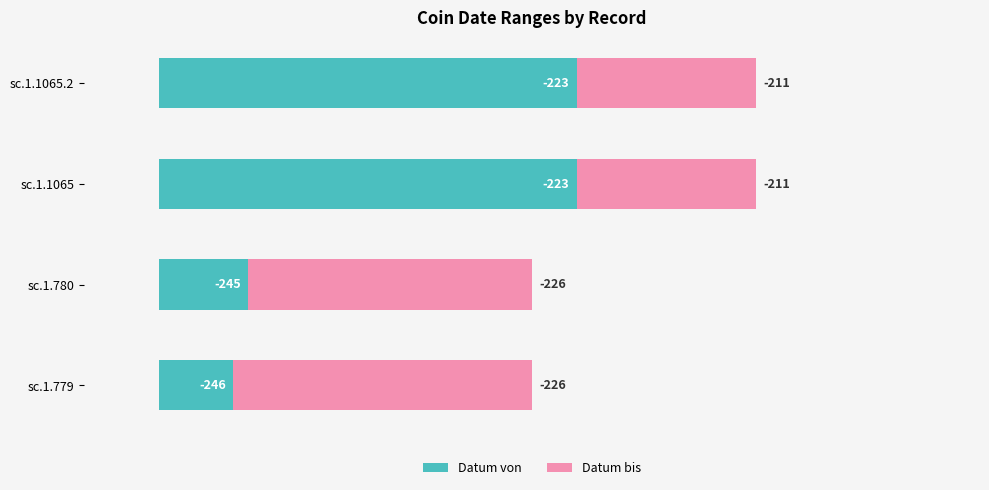

How many groups of bars are there?

4